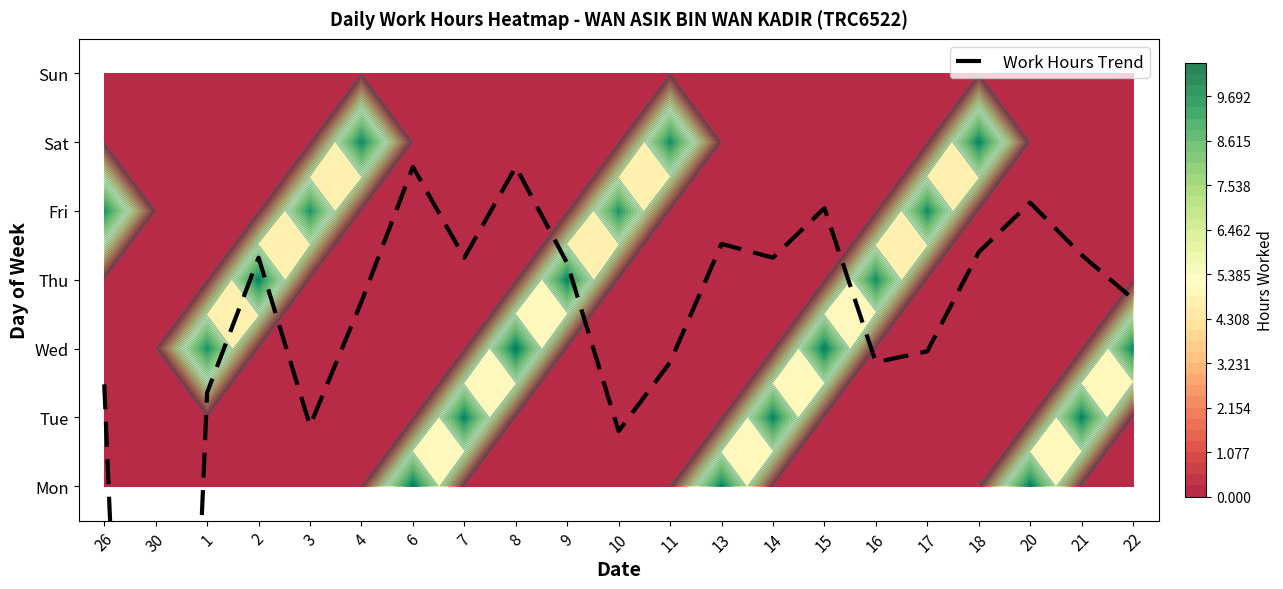

What is the difference between the maximum and minimum values?

20.6